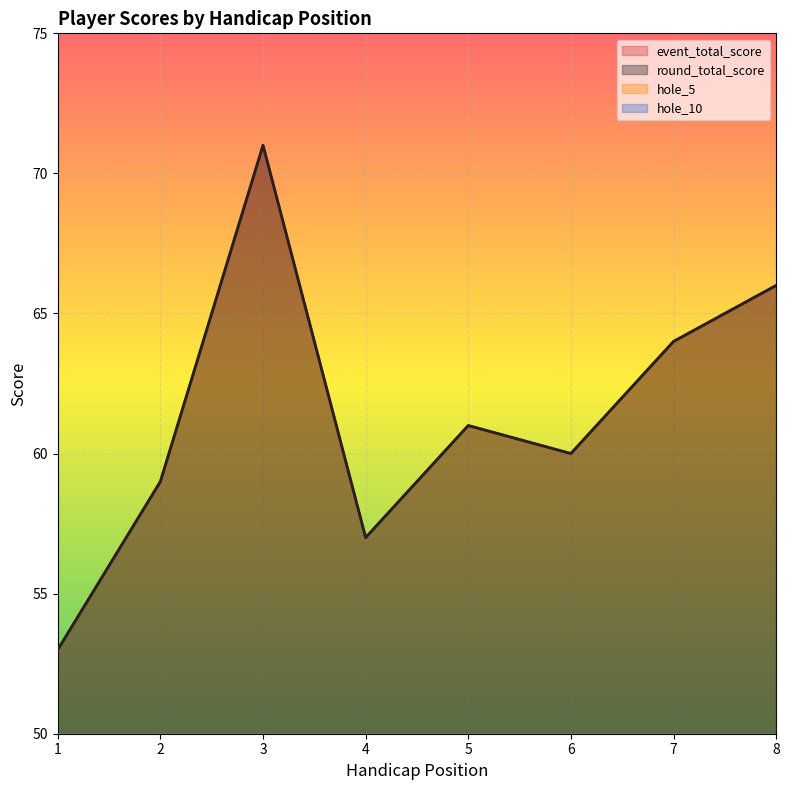

At which category does event_total_score reach its first local valley?

4